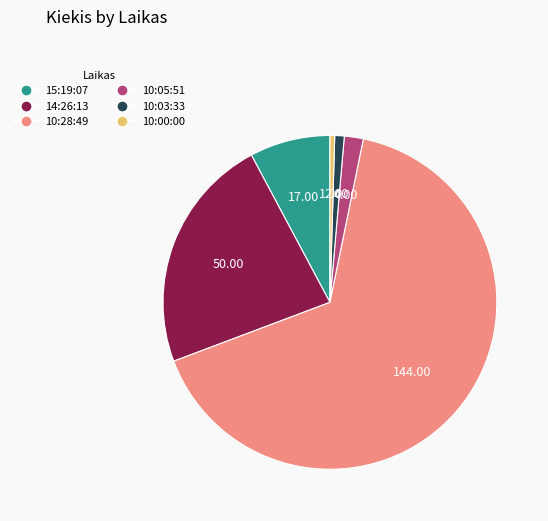

Which has a higher value, 10:00:00 or 10:05:51?

10:05:51